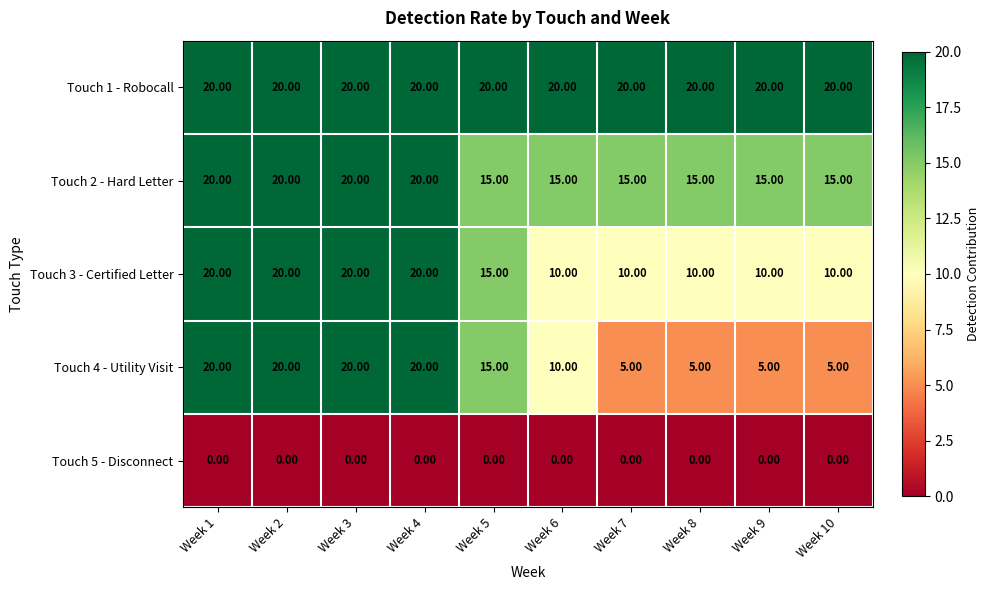

What is the average value of the Touch 2 - Hard Letter series?

17